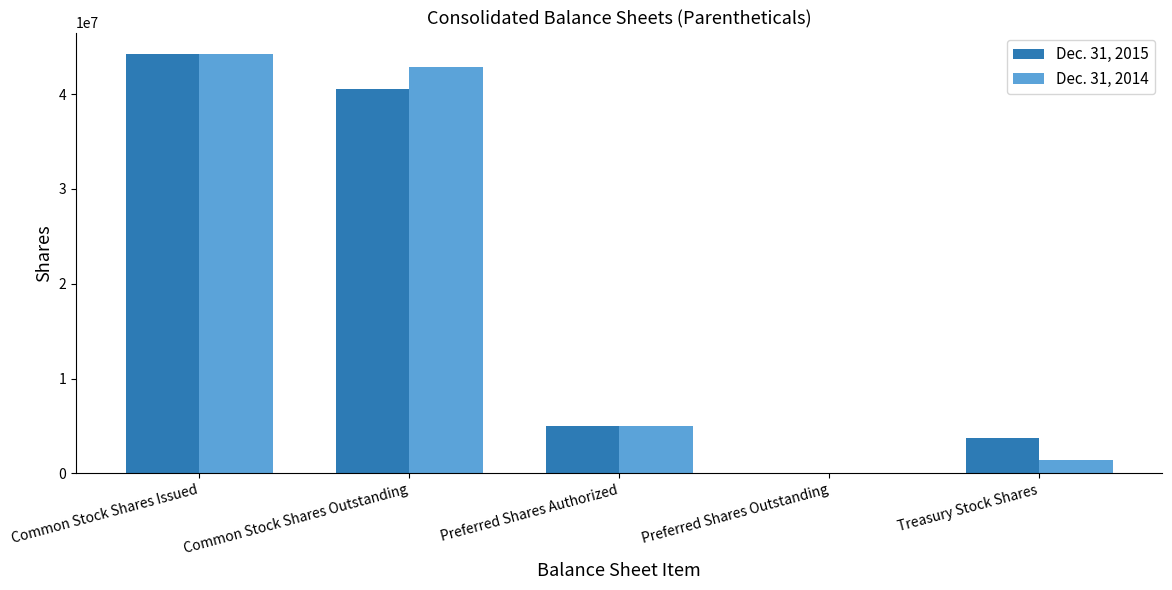

Which category has the highest value across all series?

Common Stock Shares Issued